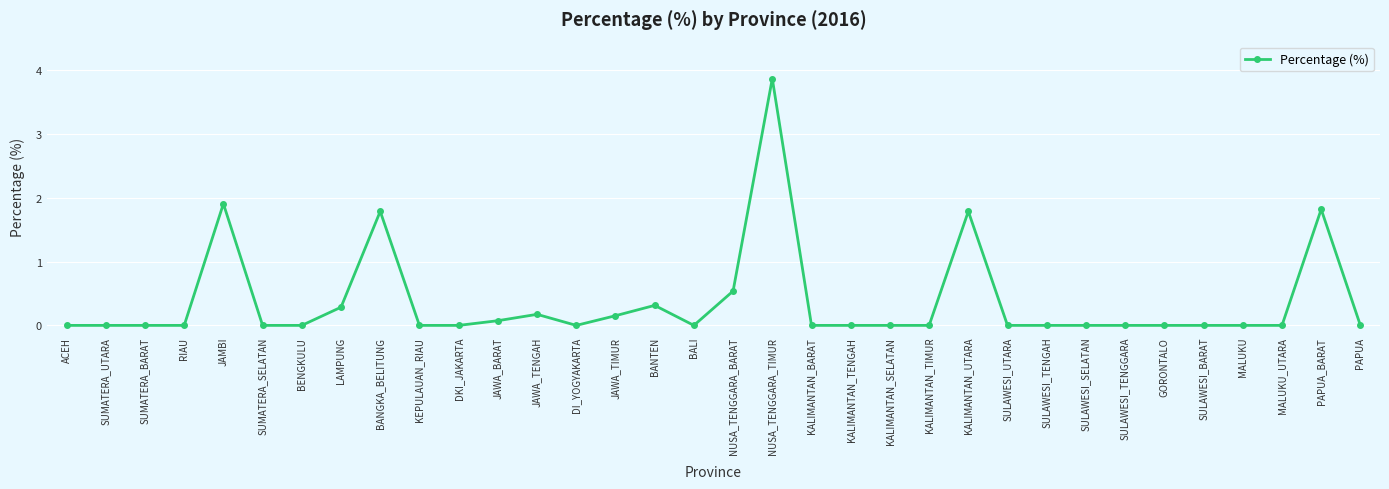

How many data points does each series have?

34